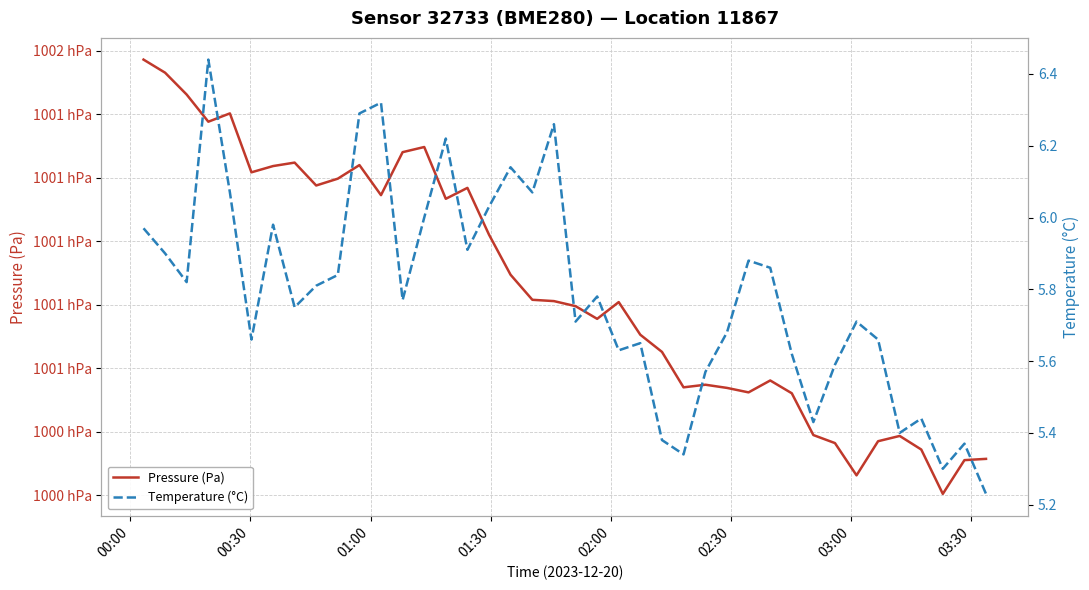

At which category is the sum across all series the highest?

00:00